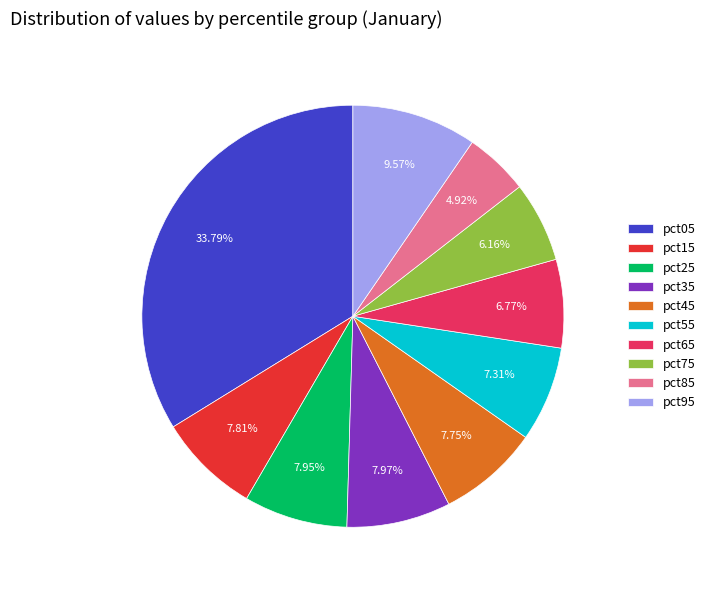

Which slice is the smallest?

pct85